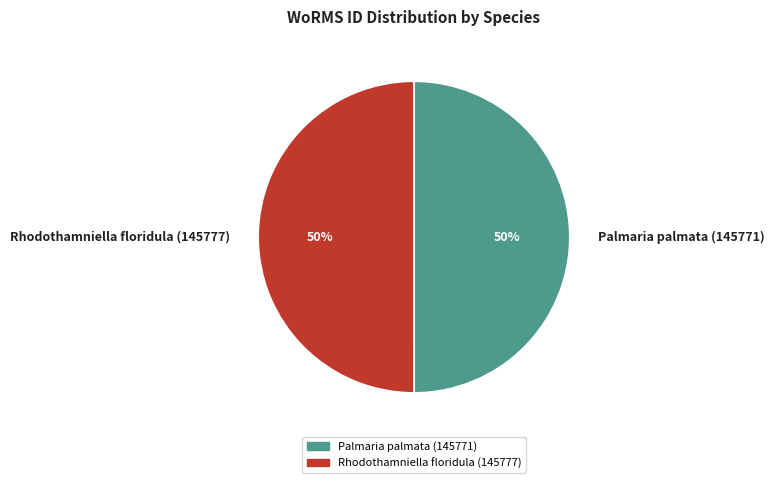

To the nearest percent, what is the average slice percentage?

50%